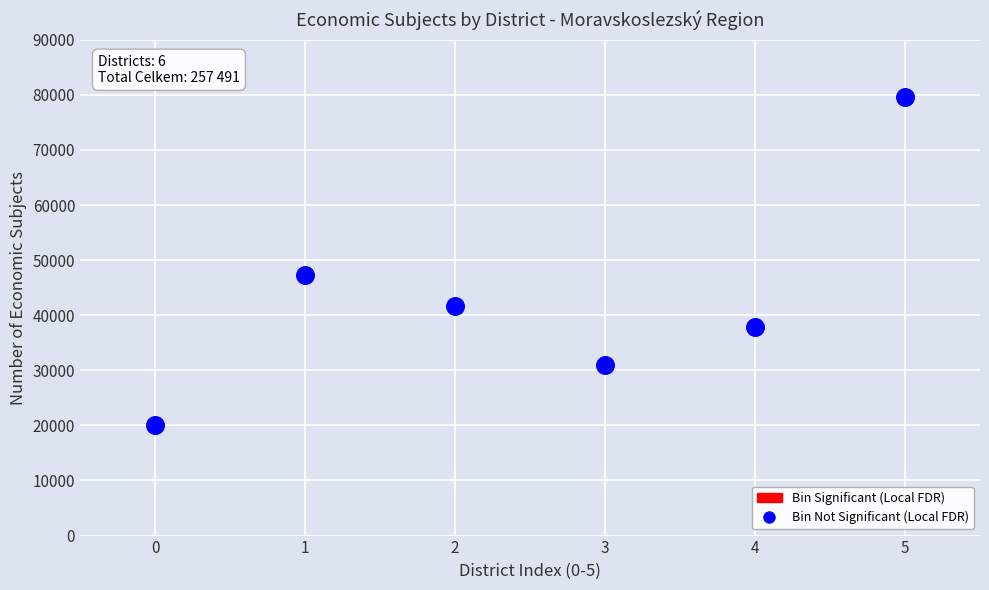

What Y value in the scatter plot is closest to 49841?

47340